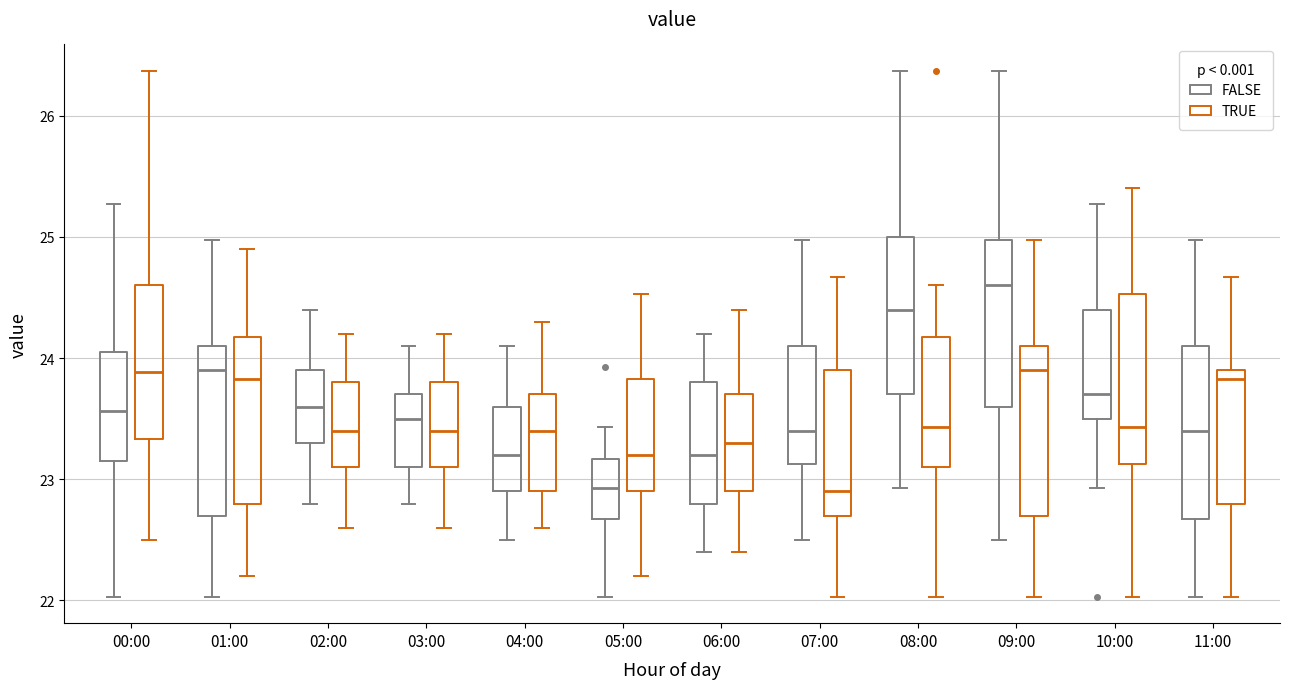

Reading left to right, read every box against the y-axis: the position of its median line, the range the box covers, and the ends of its whiskers. The values are not printed on the chart, so give them approximately, as read against the axis.

00:00 (FALSE): median 23.6, box 23.2 to 24.0, whiskers 22.0 to 25.3
00:00 (TRUE): median 23.9, box 23.3 to 24.6, whiskers 22.5 to 26.4
01:00 (FALSE): median 23.9, box 22.7 to 24.1, whiskers 22.0 to 25.0
01:00 (TRUE): median 23.8, box 22.8 to 24.2, whiskers 22.2 to 24.9
02:00 (FALSE): median 23.6, box 23.3 to 23.9, whiskers 22.8 to 24.4
02:00 (TRUE): median 23.4, box 23.1 to 23.8, whiskers 22.6 to 24.2
03:00 (FALSE): median 23.5, box 23.1 to 23.7, whiskers 22.8 to 24.1
03:00 (TRUE): median 23.4, box 23.1 to 23.8, whiskers 22.6 to 24.2
04:00 (FALSE): median 23.2, box 22.9 to 23.6, whiskers 22.5 to 24.1
04:00 (TRUE): median 23.4, box 22.9 to 23.7, whiskers 22.6 to 24.3
05:00 (FALSE): median 22.9, box 22.7 to 23.2, whiskers 22.0 to 23.4
05:00 (TRUE): median 23.2, box 22.9 to 23.8, whiskers 22.2 to 24.5
06:00 (FALSE): median 23.2, box 22.8 to 23.8, whiskers 22.4 to 24.2
06:00 (TRUE): median 23.3, box 22.9 to 23.7, whiskers 22.4 to 24.4
07:00 (FALSE): median 23.4, box 23.1 to 24.1, whiskers 22.5 to 25.0
07:00 (TRUE): median 22.9, box 22.7 to 23.9, whiskers 22.0 to 24.7
08:00 (FALSE): median 24.4, box 23.7 to 25.0, whiskers 22.9 to 26.4
08:00 (TRUE): median 23.4, box 23.1 to 24.2, whiskers 22.0 to 24.6
09:00 (FALSE): median 24.6, box 23.6 to 25.0, whiskers 22.5 to 26.4
09:00 (TRUE): median 23.9, box 22.7 to 24.1, whiskers 22.0 to 25.0
10:00 (FALSE): median 23.7, box 23.5 to 24.4, whiskers 22.9 to 25.3
10:00 (TRUE): median 23.4, box 23.1 to 24.5, whiskers 22.0 to 25.4
11:00 (FALSE): median 23.4, box 22.7 to 24.1, whiskers 22.0 to 25.0
11:00 (TRUE): median 23.8, box 22.8 to 23.9, whiskers 22.0 to 24.7